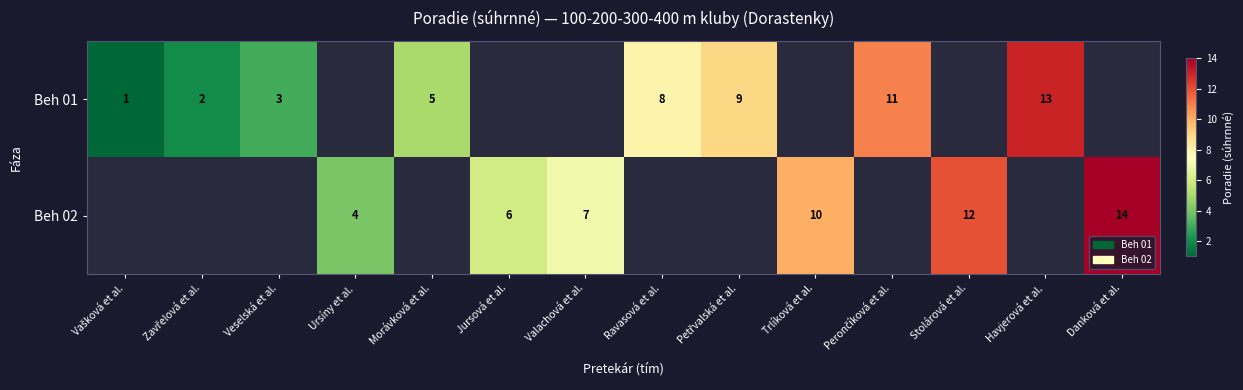

The value of Beh 01 at Havjerová et al. is 13. True or false?

True